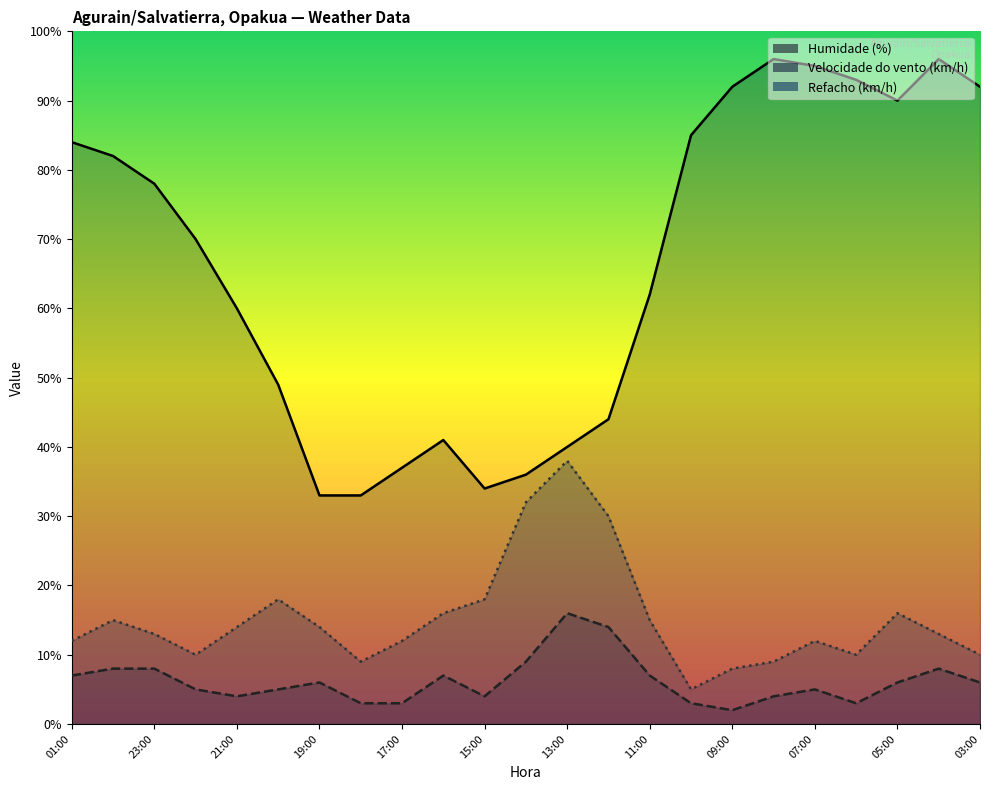

Reading left to right, what are all the values shown in this chart?

Humidade (%): 01:00=84	00:00=82	23:00=78	22:00=70	21:00=60	20:00=49	19:00=33	18:00=33	17:00=37	16:00=41	15:00=34	14:00=36	13:00=40	12:00=44	11:00=62	10:00=85	09:00=92	08:00=96	07:00=95	06:00=93	05:00=90	04:00=96	03:00=92
Velocidade do vento (km/h): 01:00=7	00:00=8	23:00=8	22:00=5	21:00=4	20:00=5	19:00=6	18:00=3	17:00=3	16:00=7	15:00=4	14:00=9	13:00=16	12:00=14	11:00=7	10:00=3	09:00=2	08:00=4	07:00=5	06:00=3	05:00=6	04:00=8	03:00=6
Refacho (km/h): 01:00=12	00:00=15	23:00=13	22:00=10	21:00=14	20:00=18	19:00=14	18:00=9	17:00=12	16:00=16	15:00=18	14:00=32	13:00=38	12:00=30	11:00=15	10:00=5	09:00=8	08:00=9	07:00=12	06:00=10	05:00=16	04:00=13	03:00=10